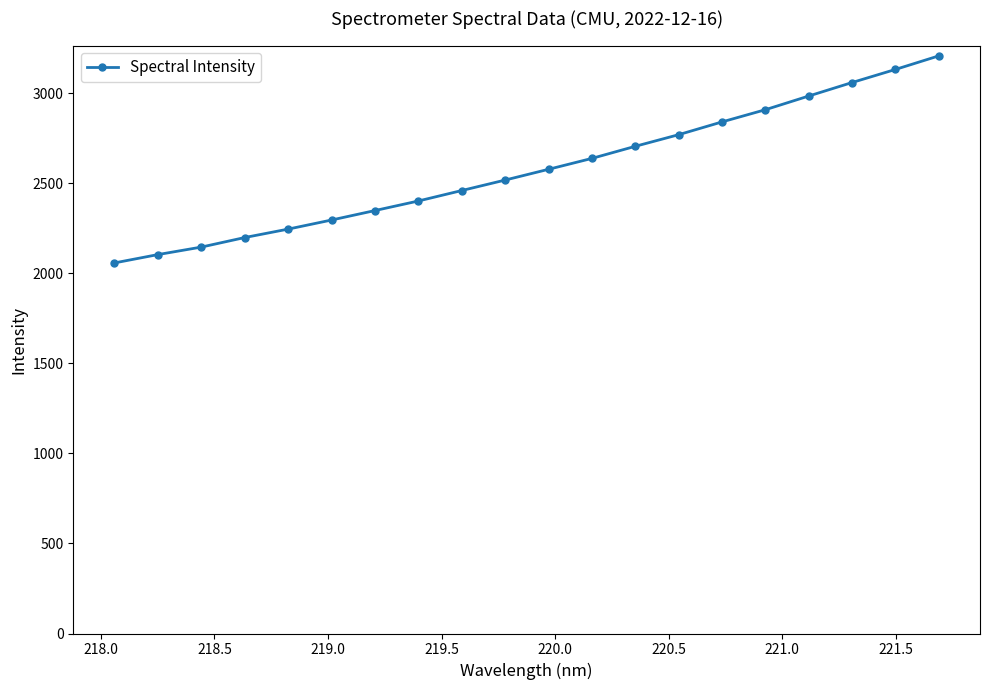

What is the sum of all values?

51616.5